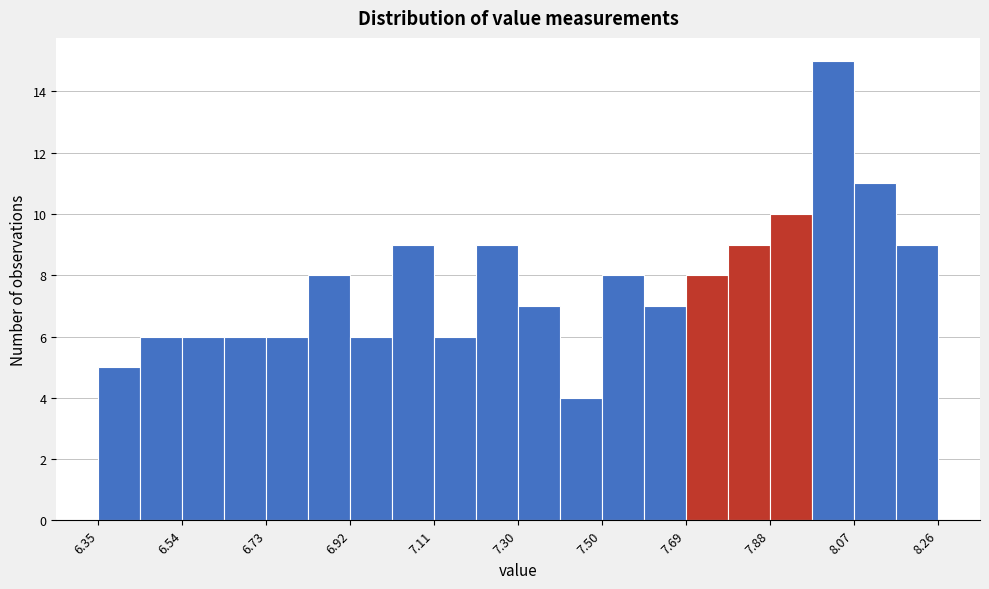

Over which range of the x-axis is the bar tallest?

7.98 to 8.06